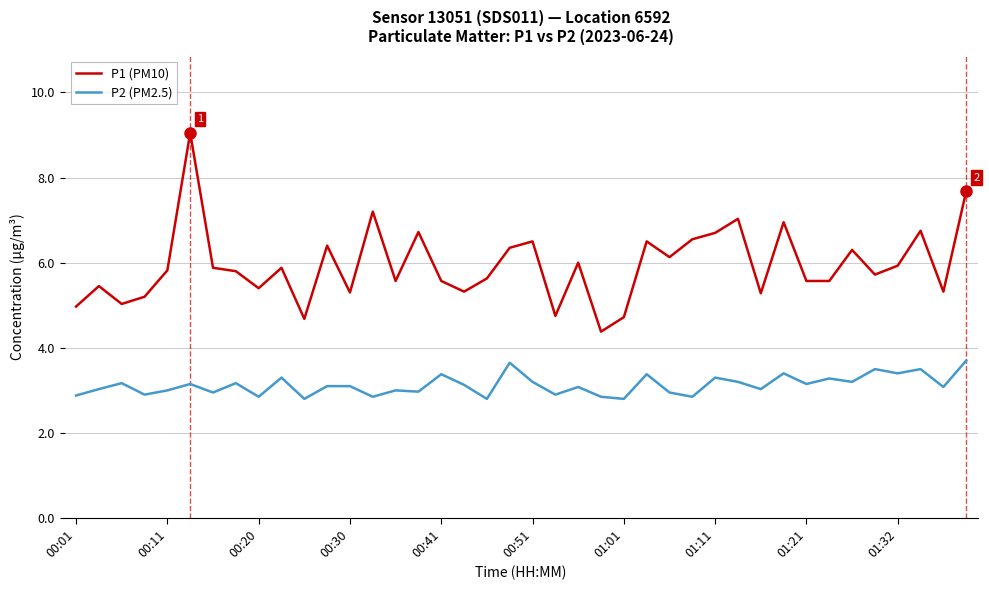

List the series in order of their peak value, lowest first.

P2 (PM2.5), P1 (PM10)